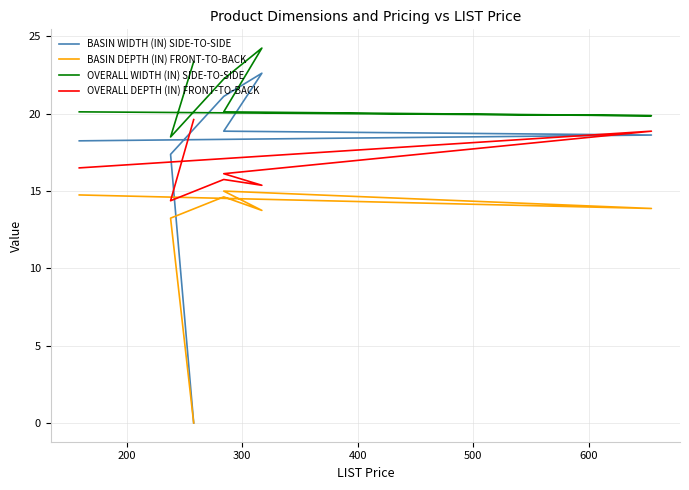

True or false: BASIN WIDTH (IN) SIDE-TO-SIDE and OVERALL WIDTH (IN) SIDE-TO-SIDE cross at least once.

False